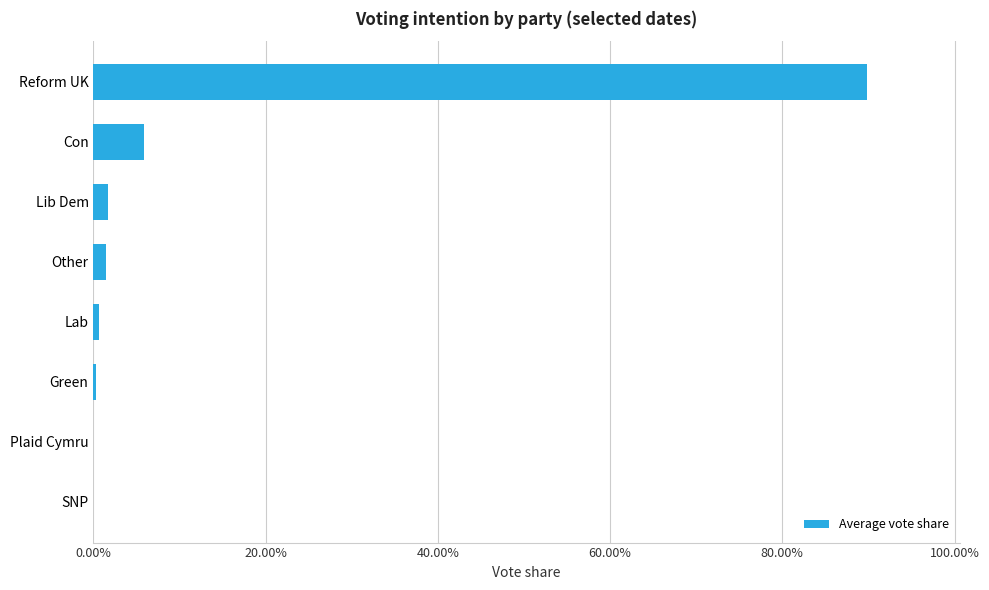

Are the bars horizontal?

Yes